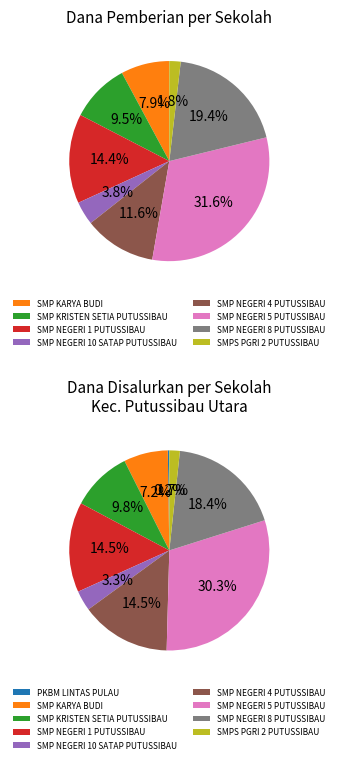

To the nearest percent, what percentage of the pie is SMP NEGERI 10 SATAP PUTUSSIBAU?

4%